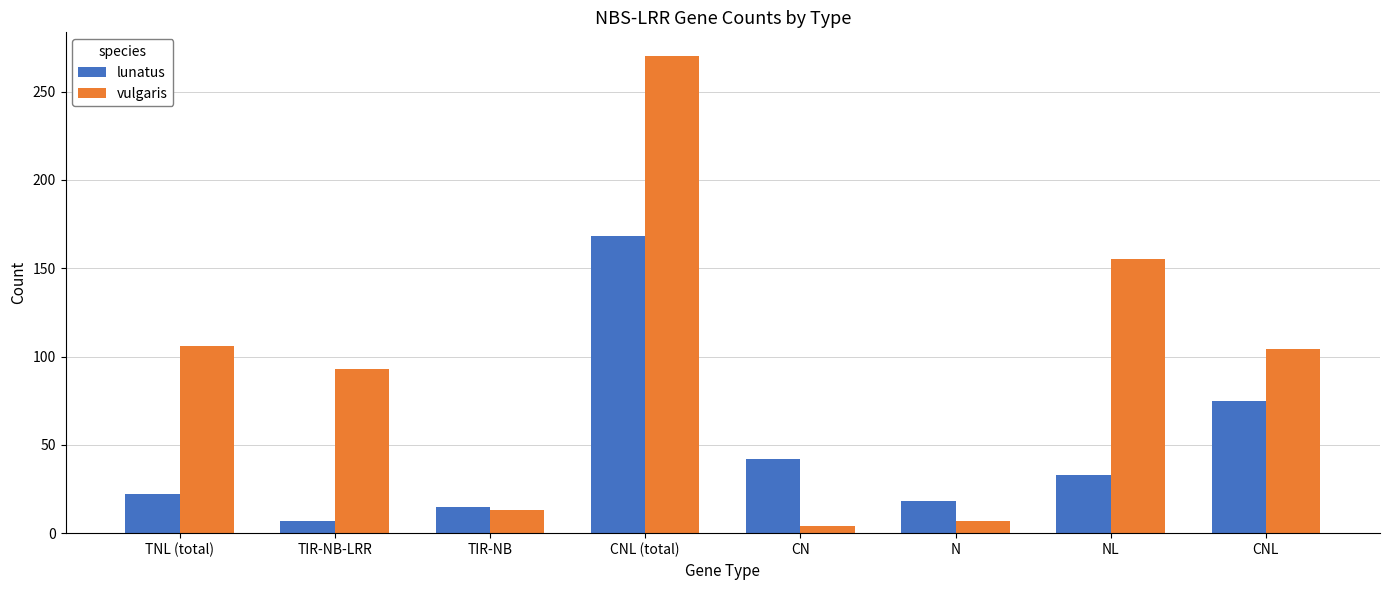

Which label corresponds to the largest value in the chart?

CNL (total)